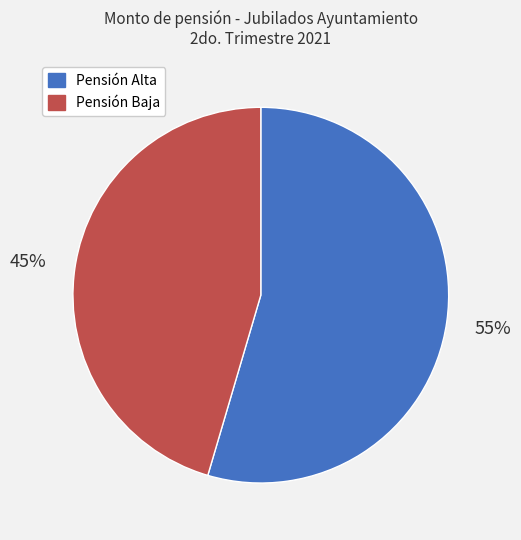

To the nearest percent, what is the average slice percentage?

50%